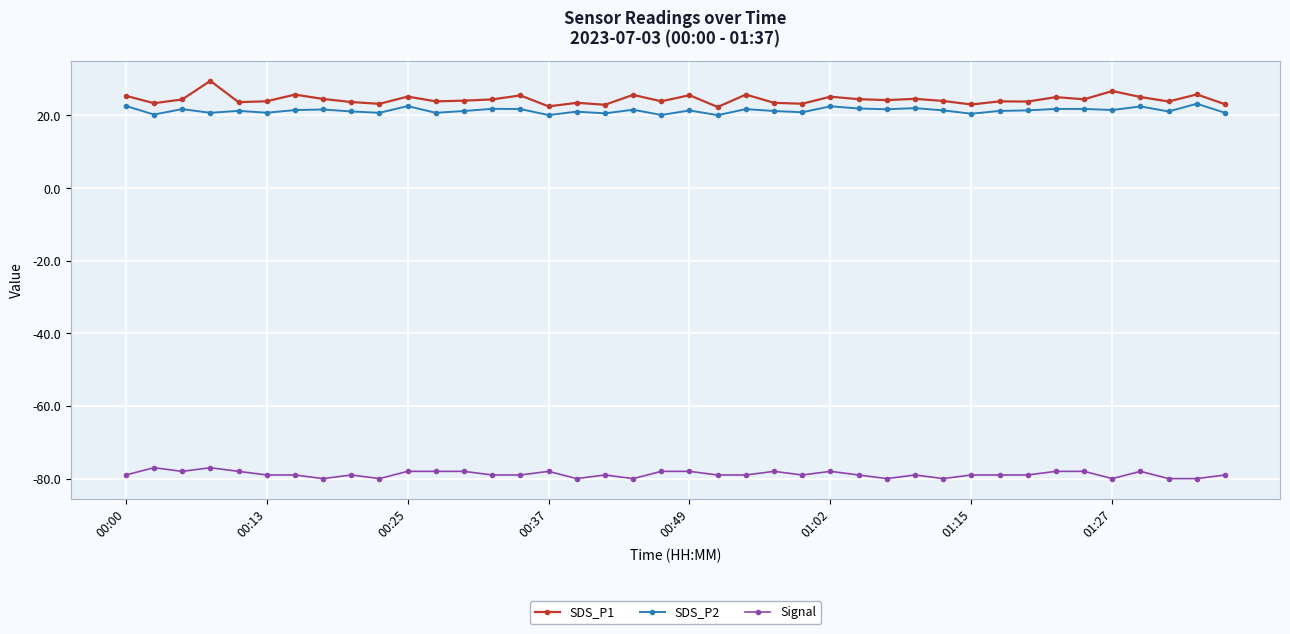

Rank the series by their maximum value, from lowest to highest.

Signal, SDS_P2, SDS_P1